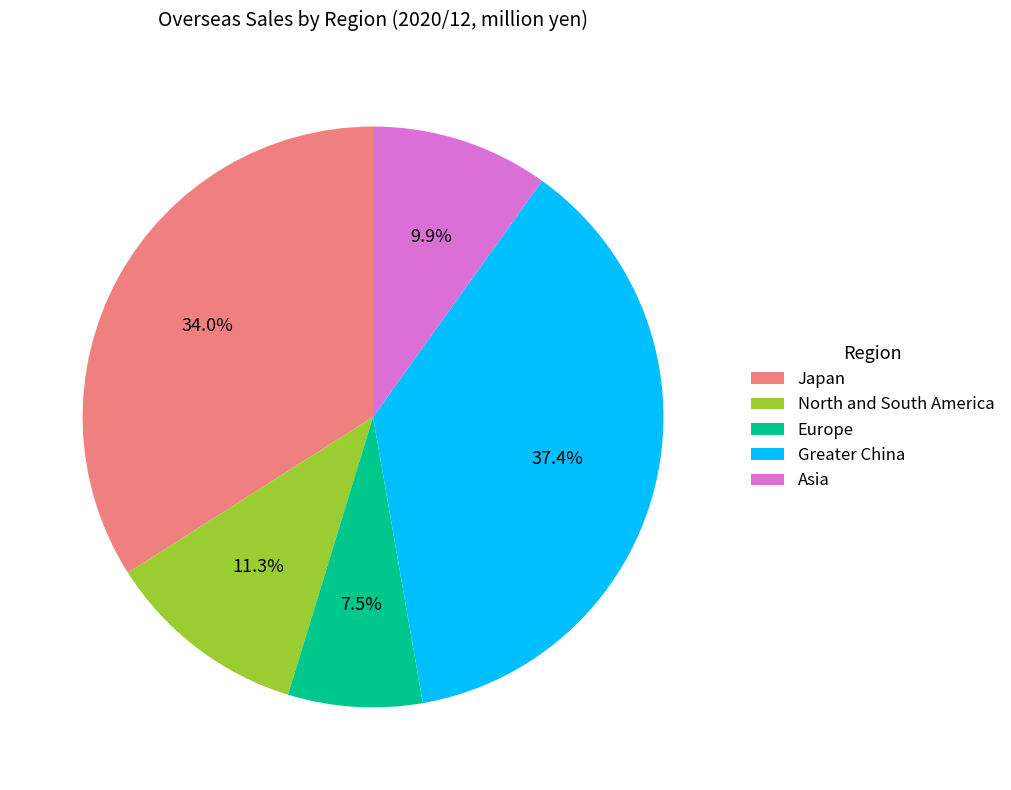

Does any single category account for the majority?

No